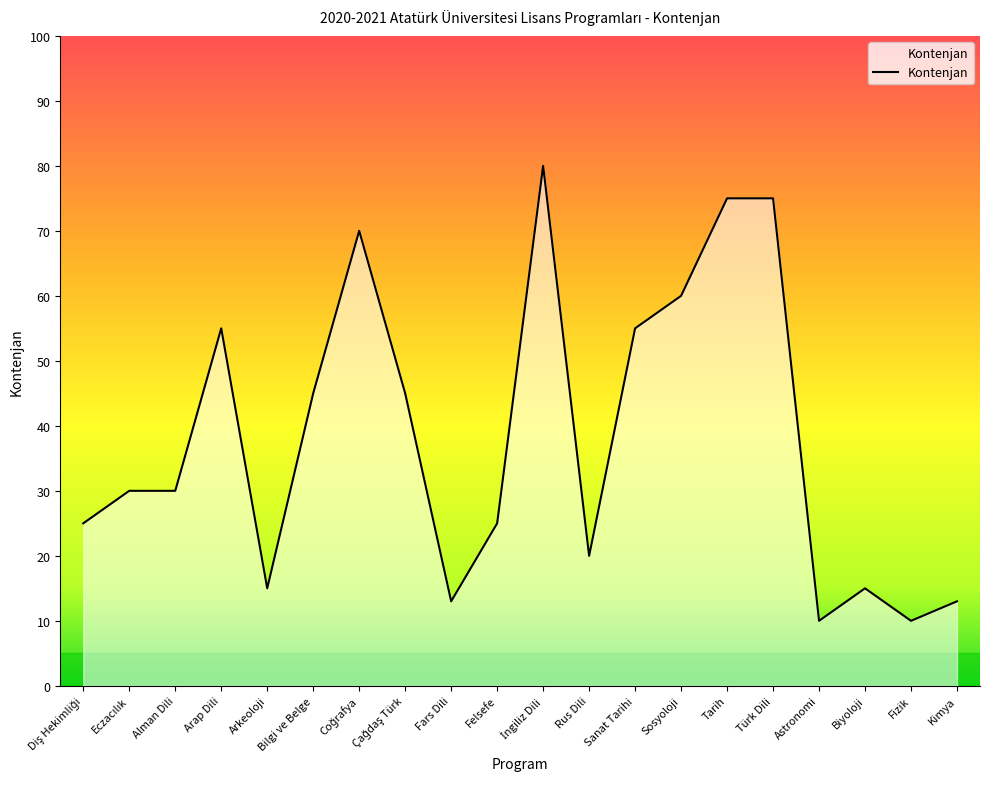

What is the maximum value shown in the chart?

80